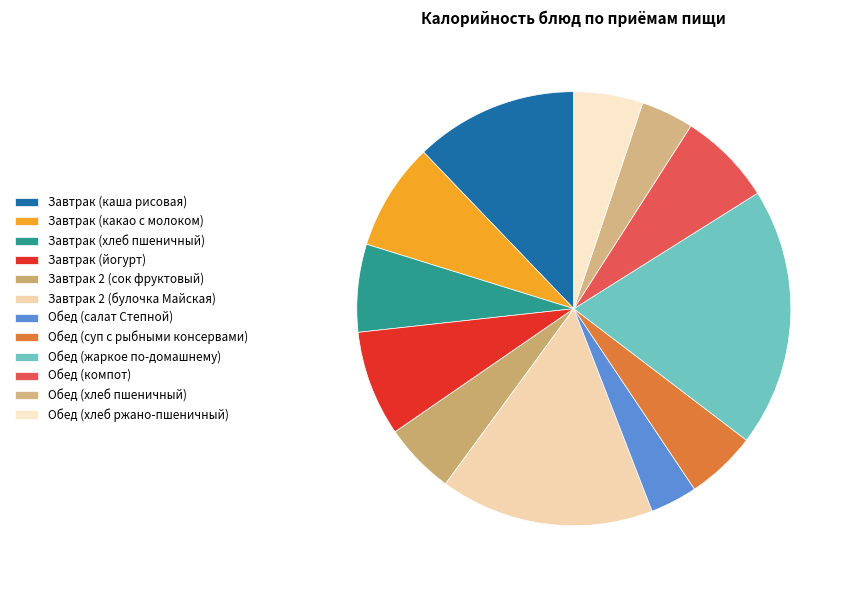

Is Обед (суп с рыбными консервами) the majority of the pie?

No